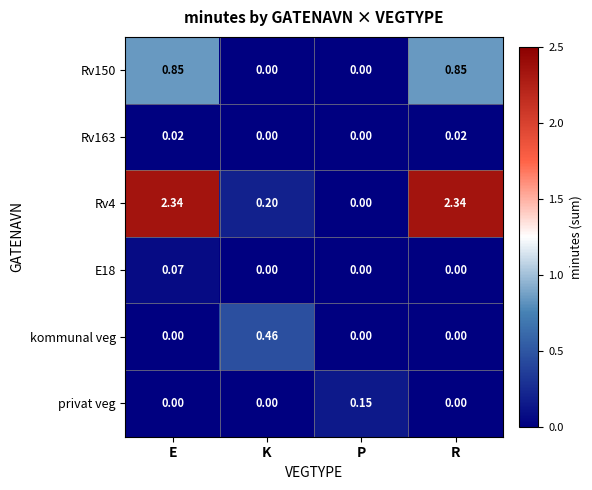

At which category is the sum across all series the highest?

E